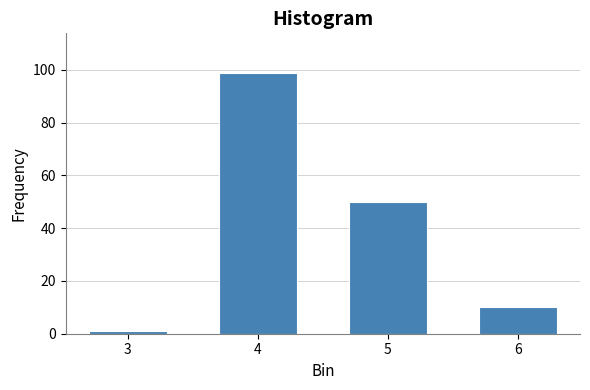

Reading left to right, what are all the values shown in this chart?

1	99	50	10